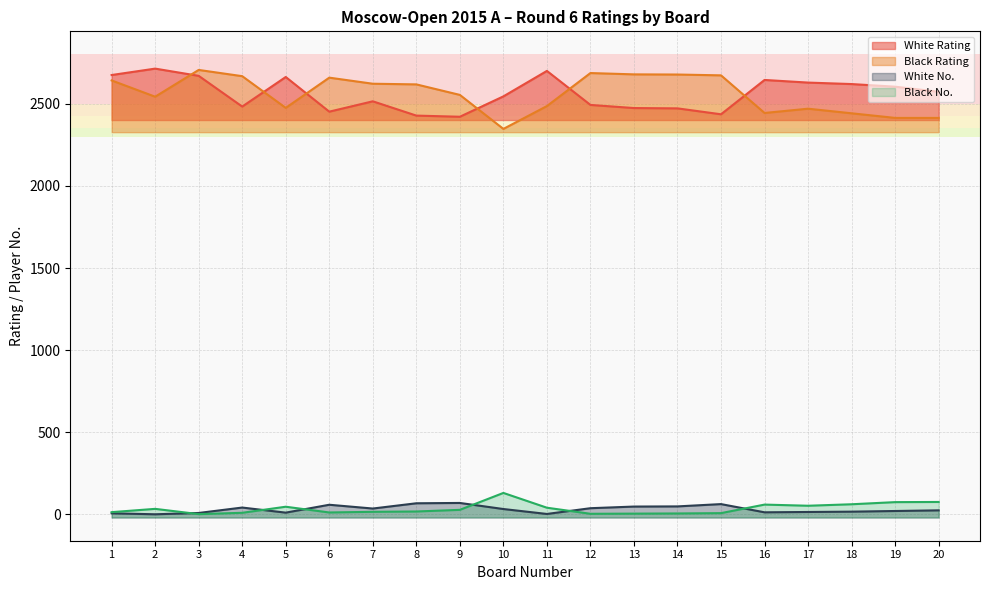

True or false: White No. and White Rating cross at least once.

False